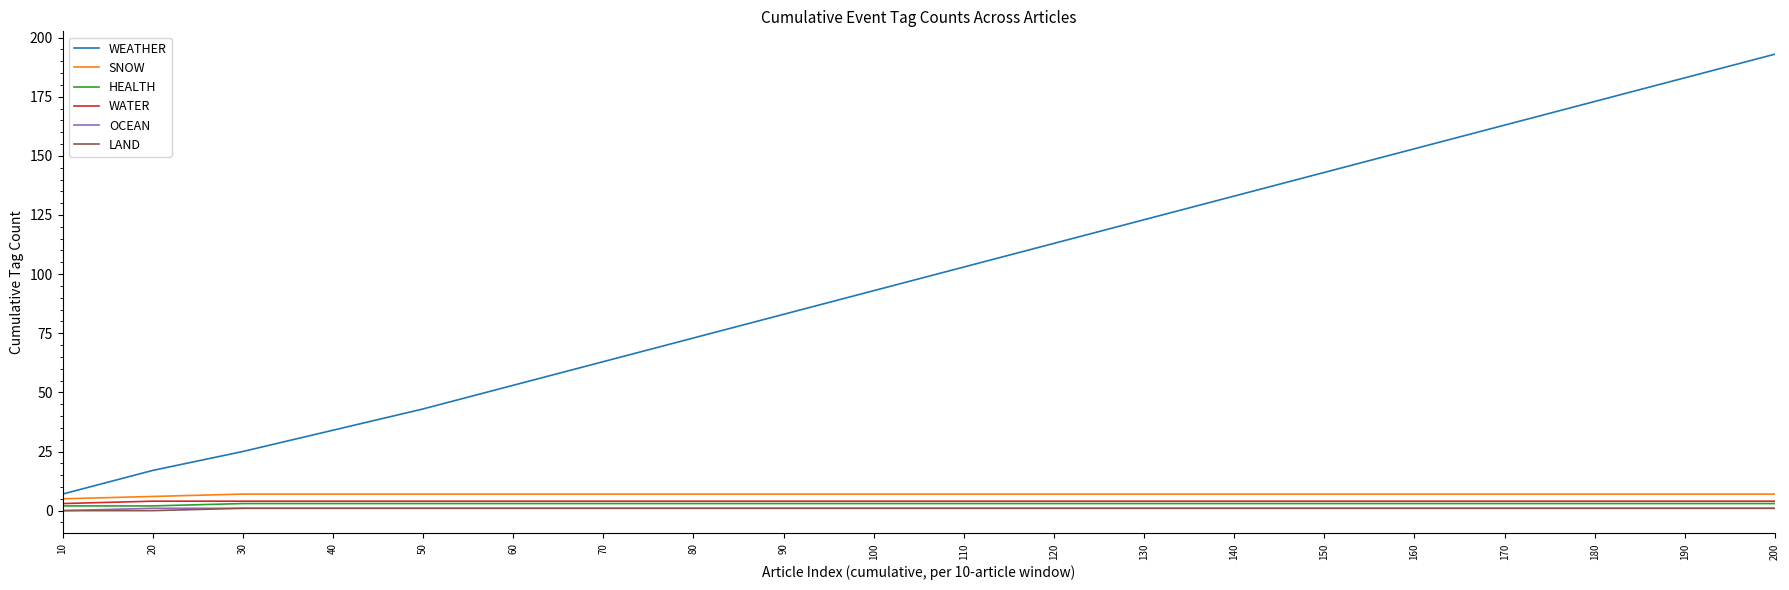

Read the WEATHER value at 130, to the nearest 10.

120